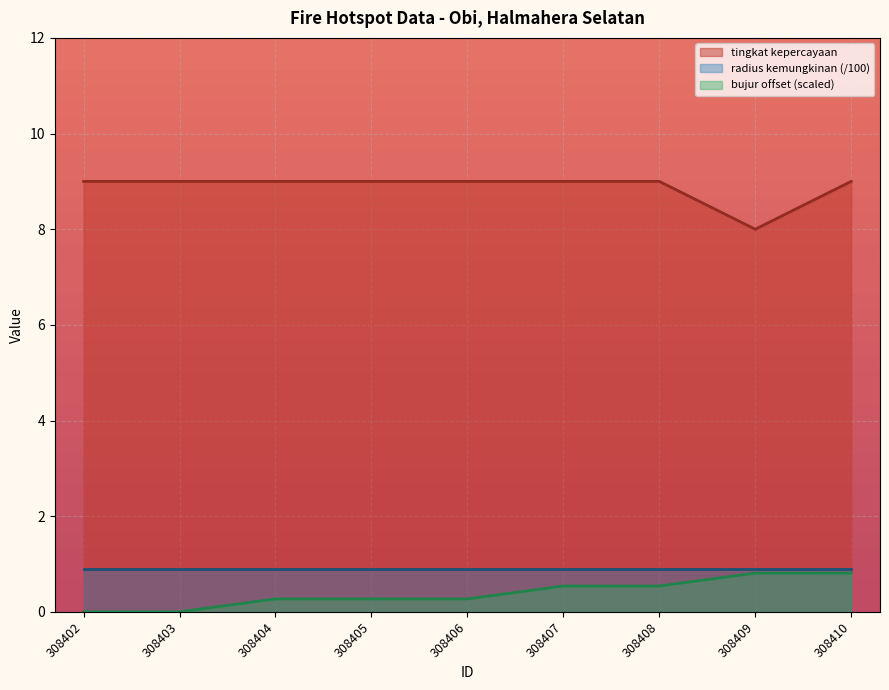

At which category is the sum across all series the highest?

308410